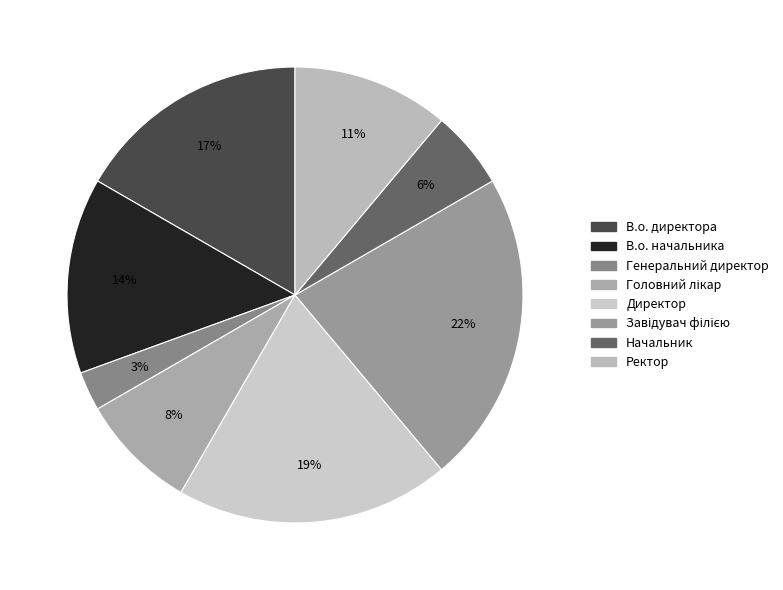

How many slices are in this pie chart?

8